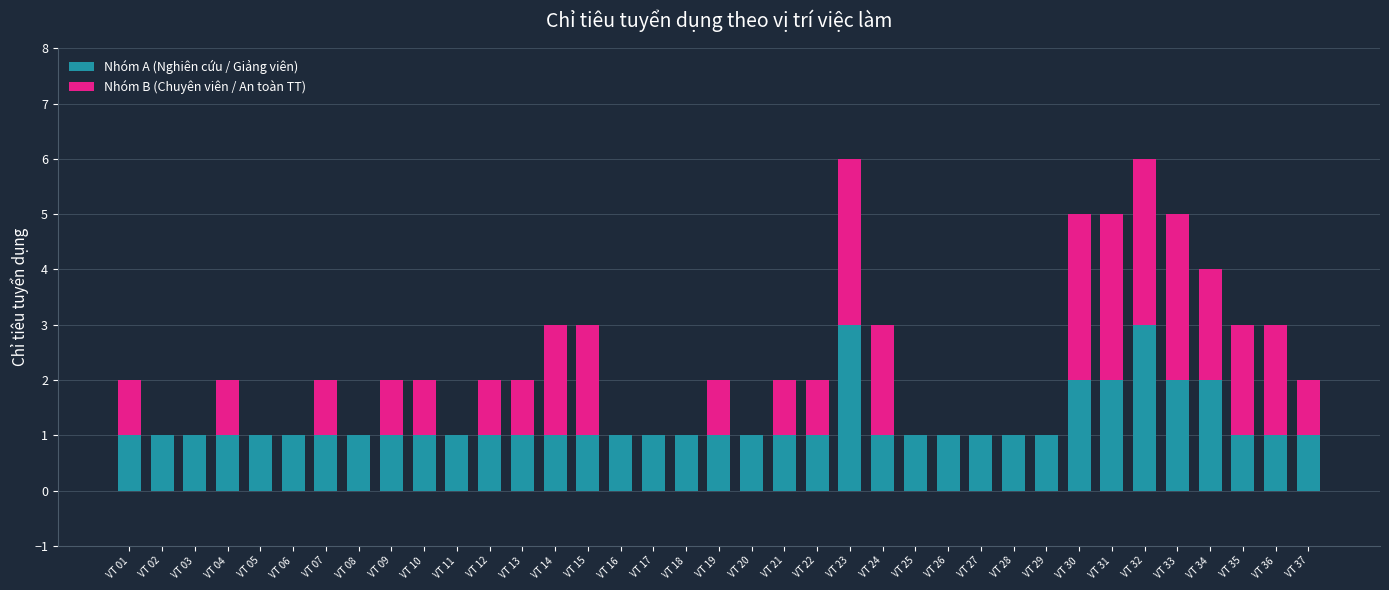

What is the total value across all series at VT 34?

4